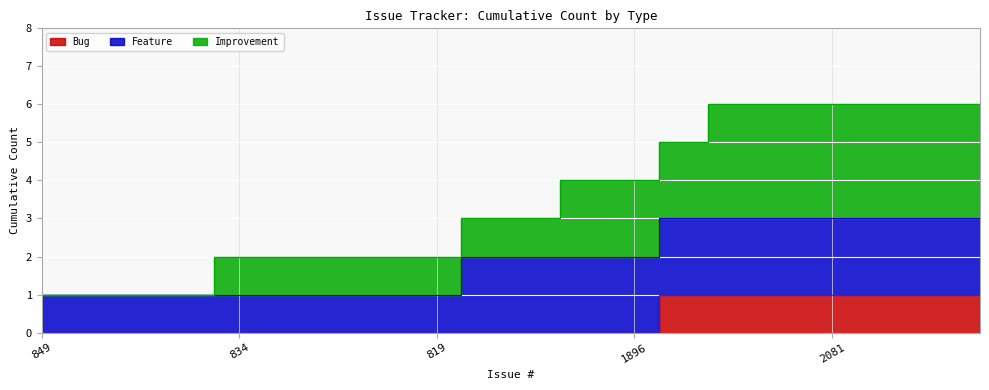

How many data points in Bug are above 0?

7